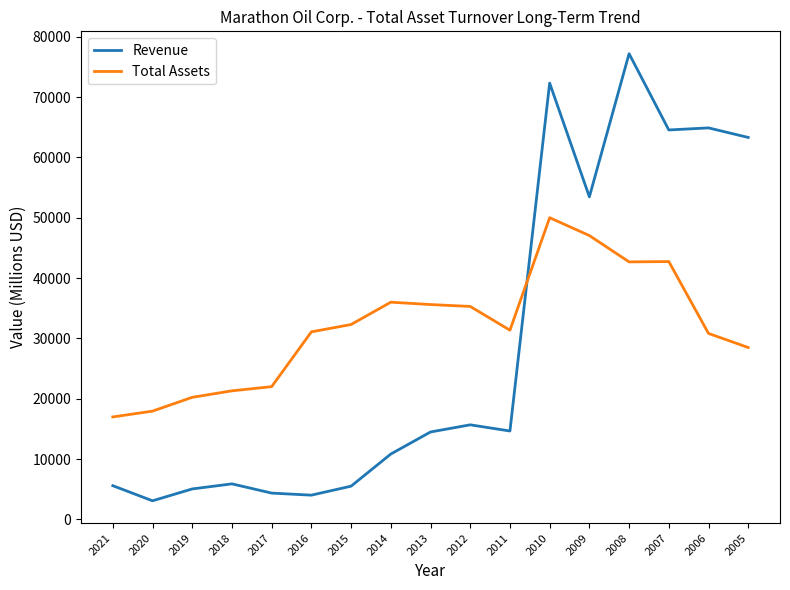

The value of Revenue at 2007 is 18408. True or false?

False